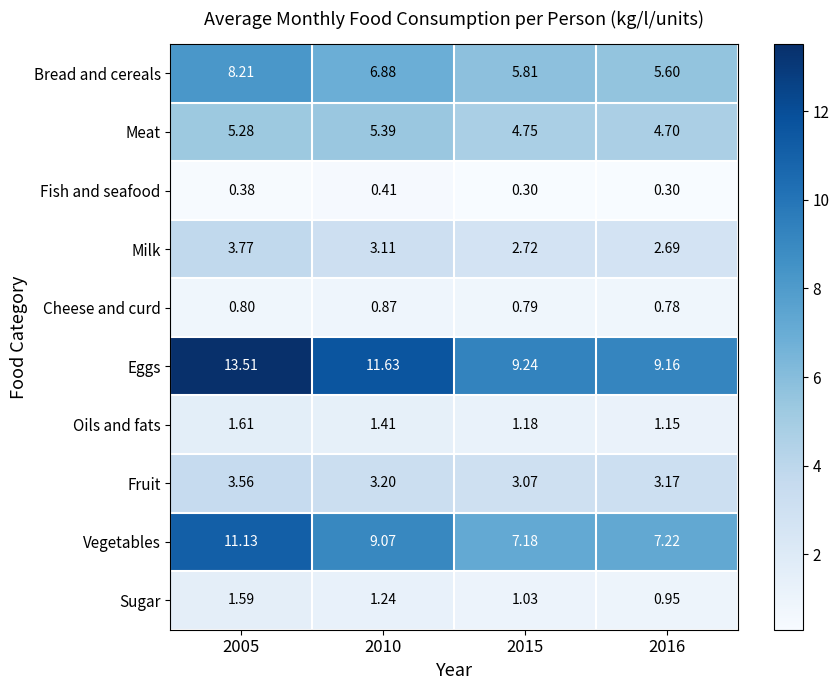

Rank the series at 2015 from highest to lowest value.

Eggs, Vegetables, Bread and cereals, Meat, Fruit, Milk, Oils and fats, Sugar, Cheese and curd, Fish and seafood